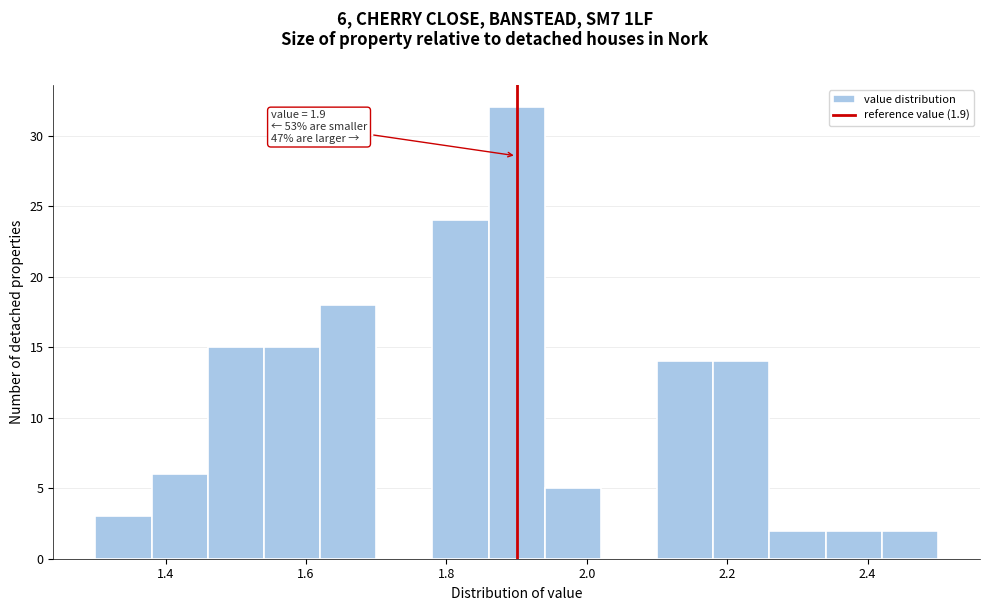

Which range on the x-axis has the tallest bar?

1.86 to 1.94